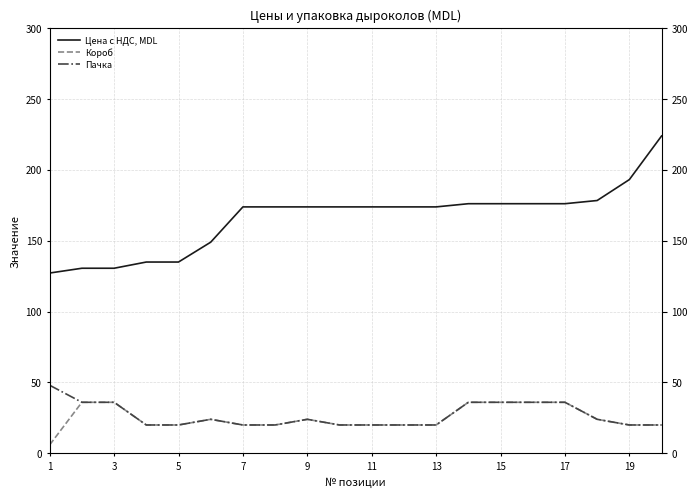

How many values in the Короб series exceed 20?

9